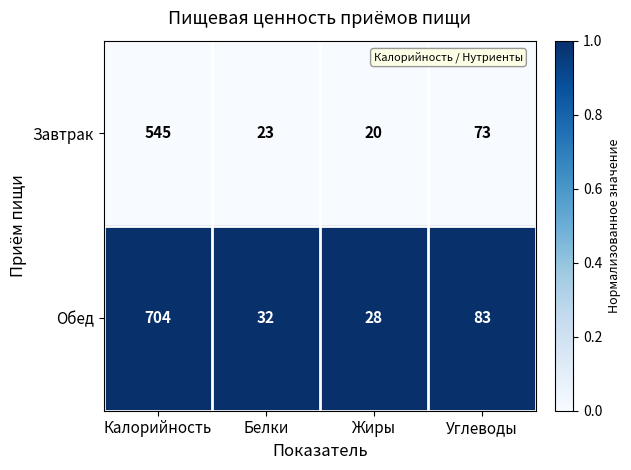

What is the approximate value of Обед at Калорийность, to the nearest 50?

700